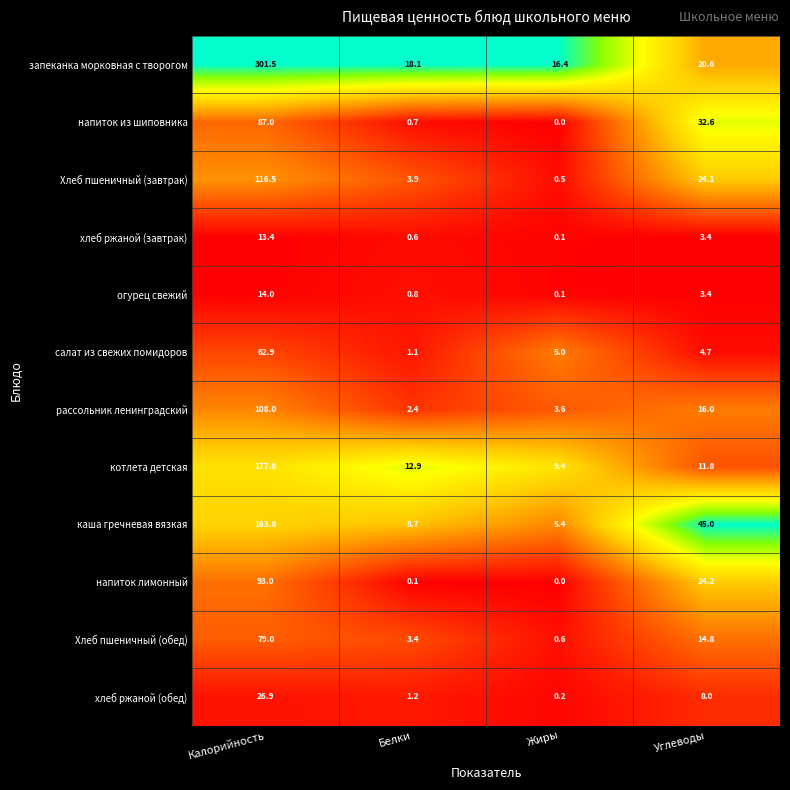

At which label is Хлеб пшеничный (обед) closest to 39?

Углеводы